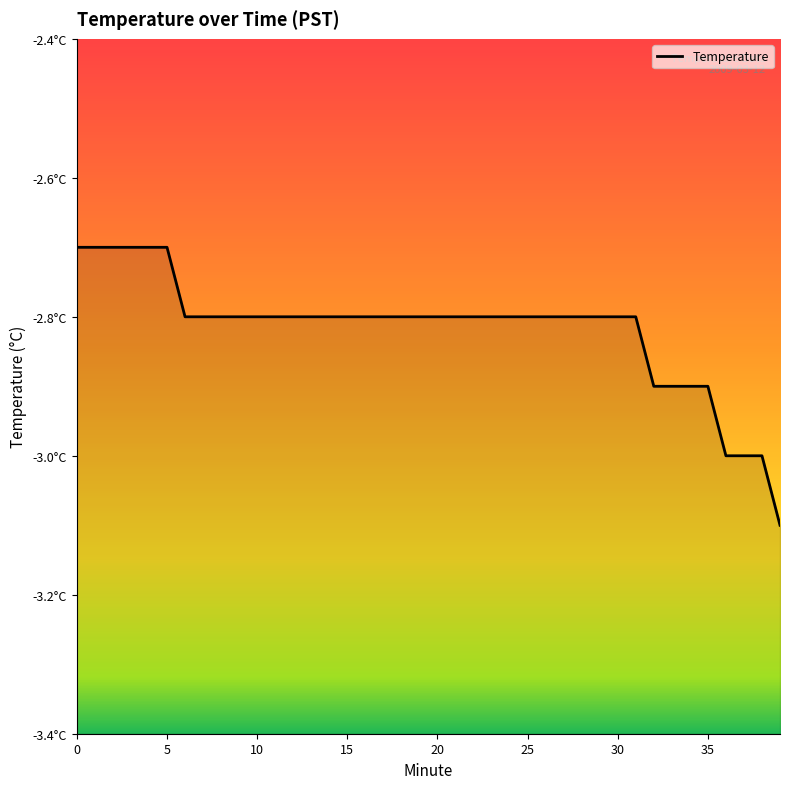

Rank the categories by value from lowest to highest.

39, 36, 37, 38, 32, 33, 34, 35, 6, 7, 8, 9, 10, 11, 12, 13, 14, 15, 16, 17, 18, 19, 20, 21, 22, 23, 24, 25, 26, 27, 28, 29, 30, 31, 0, 1, 2, 3, 4, 5